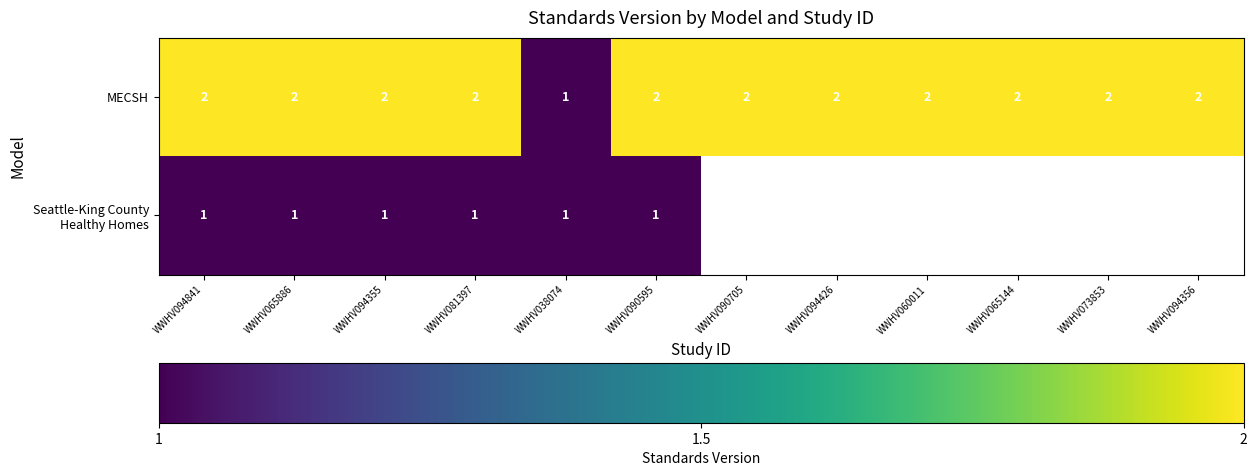

How many MECSH values are between 2 and 3?

11